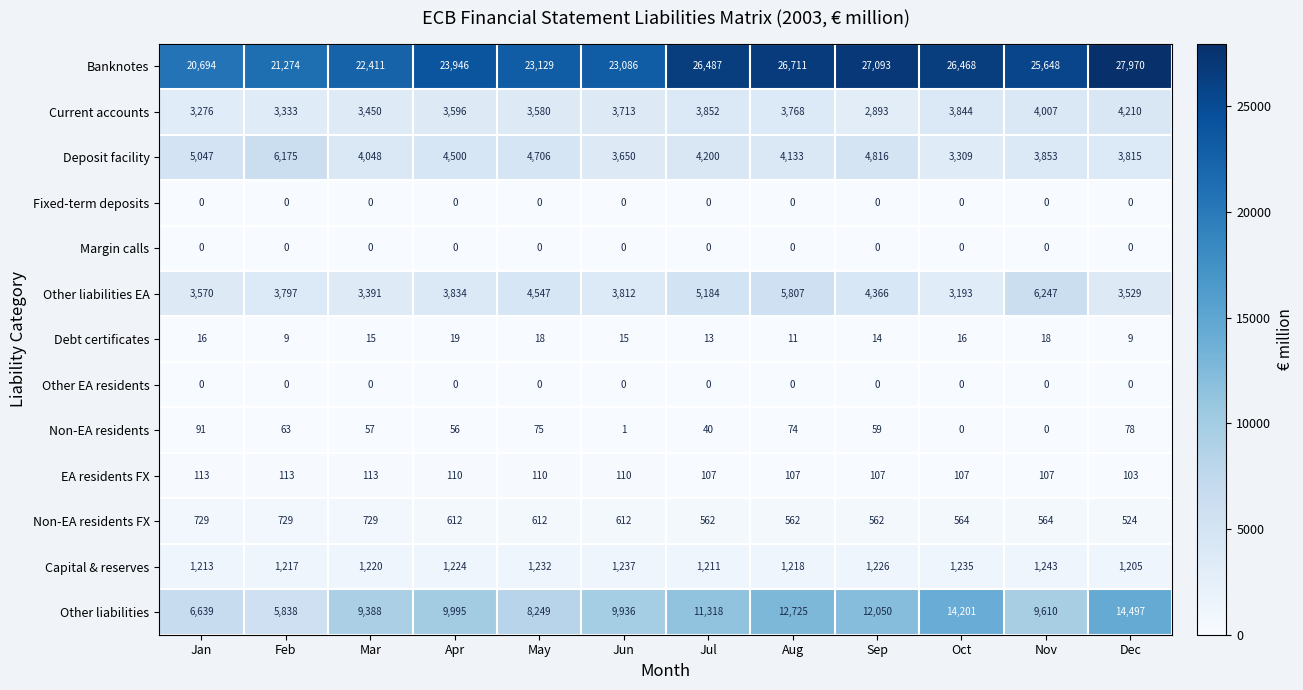

What is the total value across all series at Aug?

55116